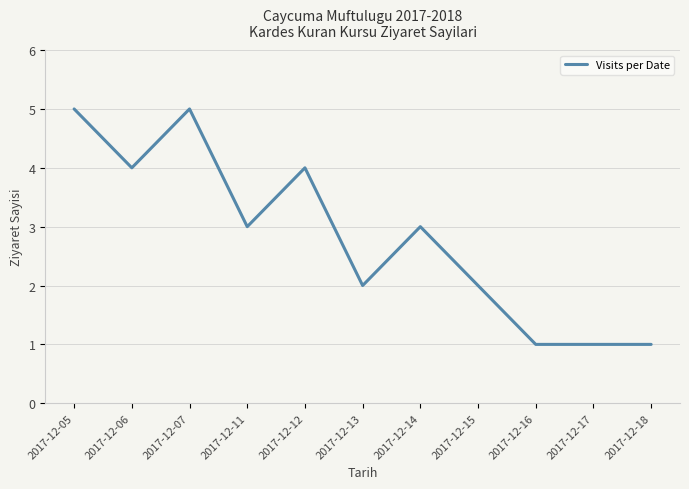

What is the difference between the maximum and minimum values?

4